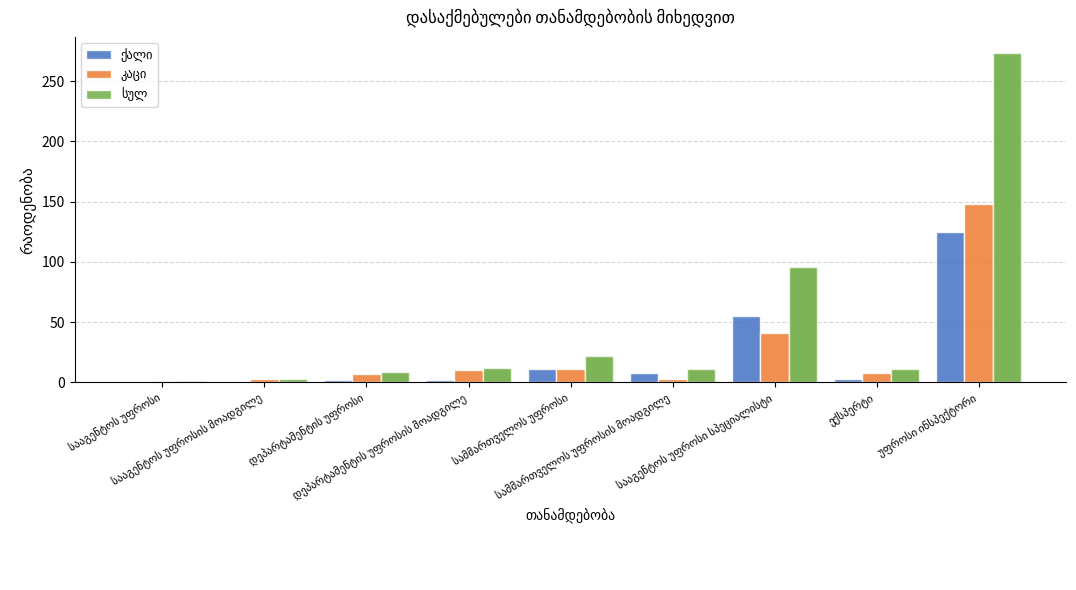

At which label does ქალი reach its peak?

უფროსი ინსპექტორი